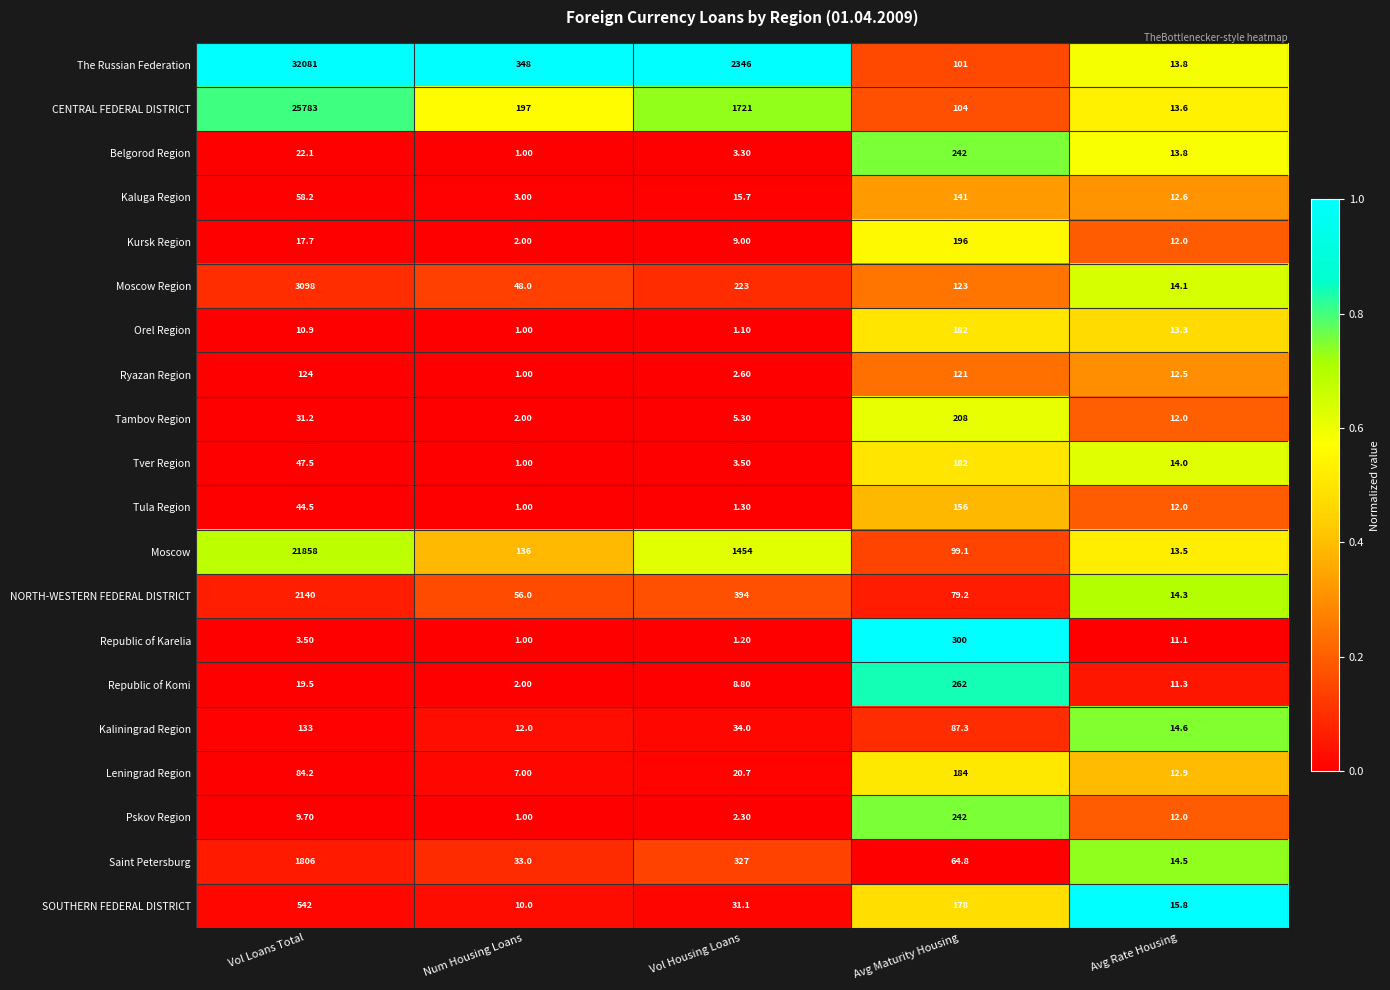

What is the difference between the maximum and minimum values in the Tver Region series?

181.0